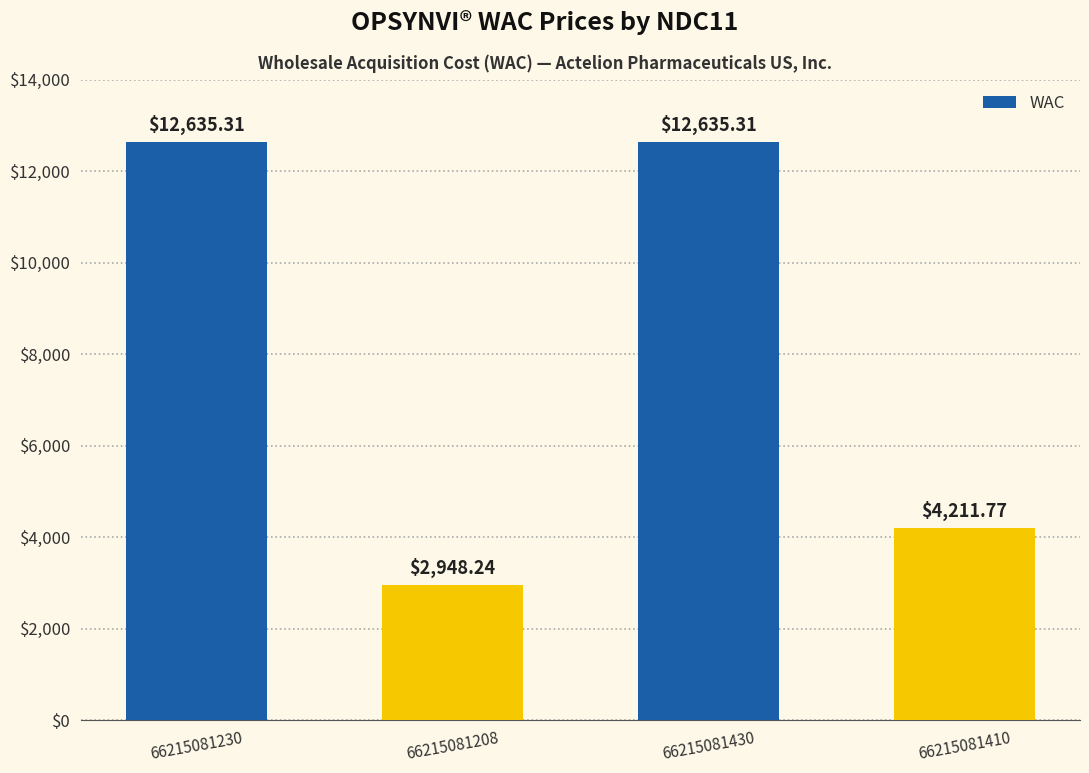

Where does the data first go above 12635?

66215081230